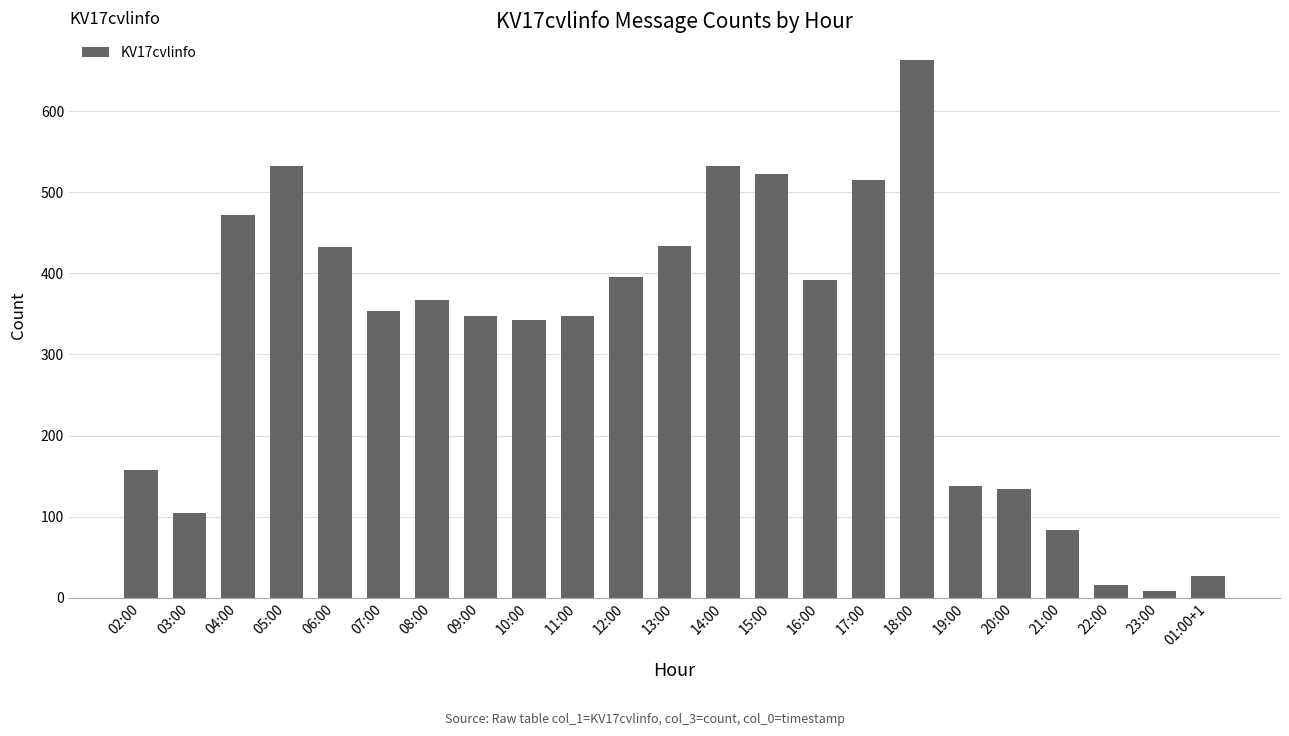

What is the label of the 12th bar from the left?

13:00